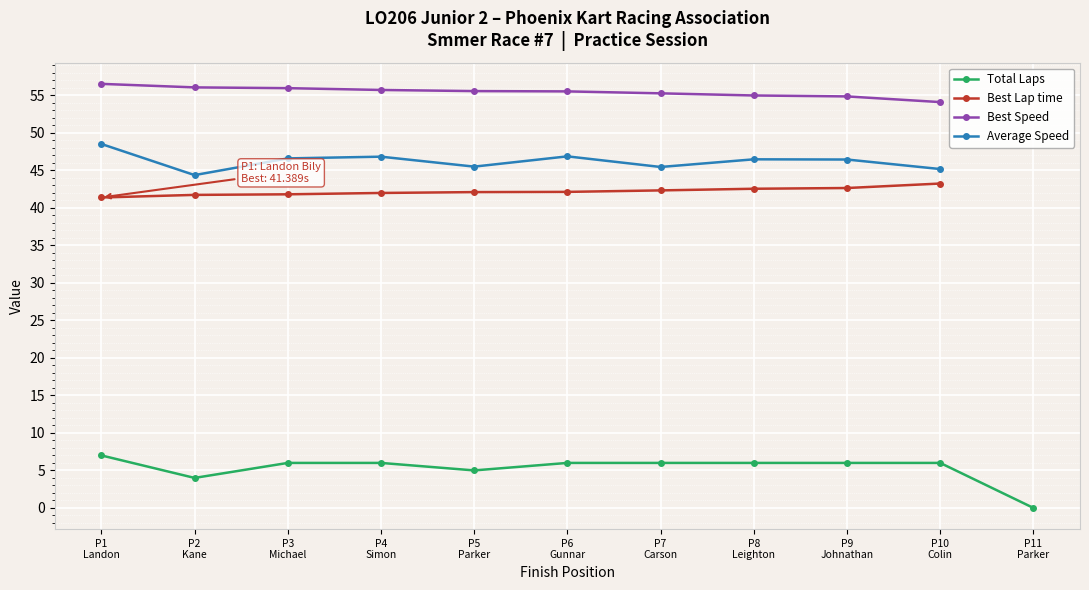

True or false: Average Speed and Best Lap time cross at least once.

False